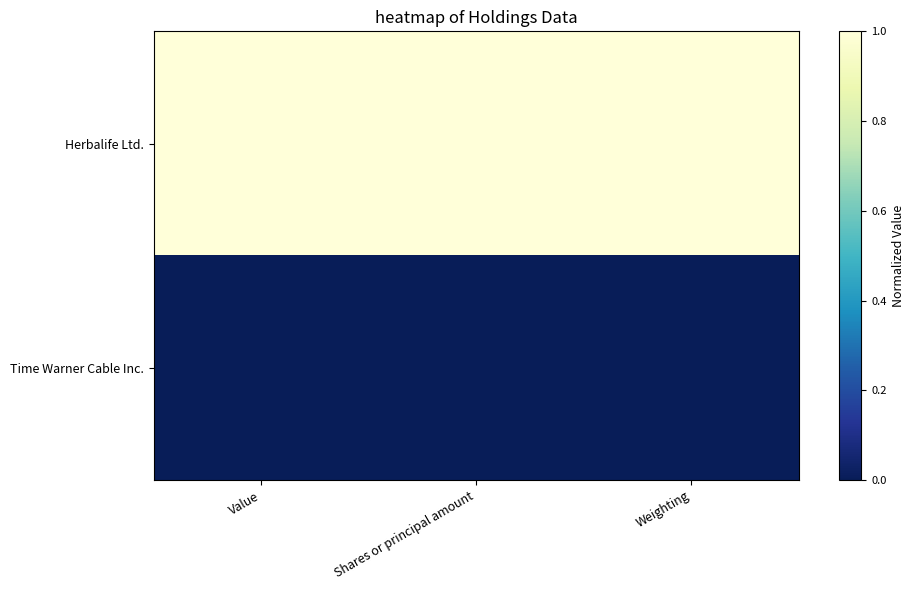

What is the difference between the highest and lowest values at Value?

1